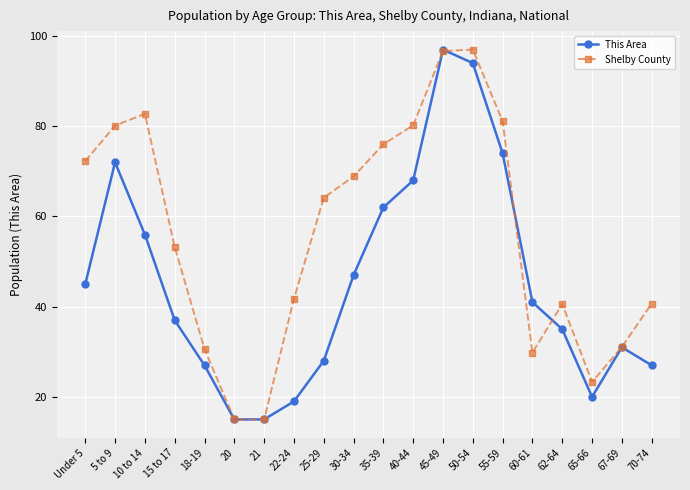

Where is This Area nearest to the value 56?

10 to 14